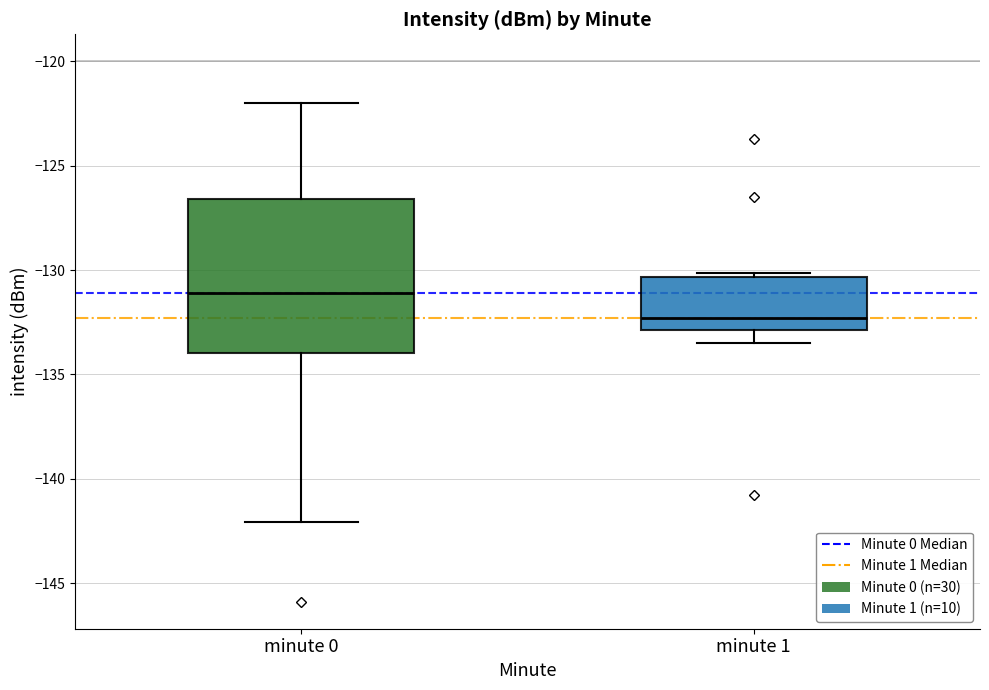

Which box is the tallest, from its lower edge to its upper edge?

minute 0